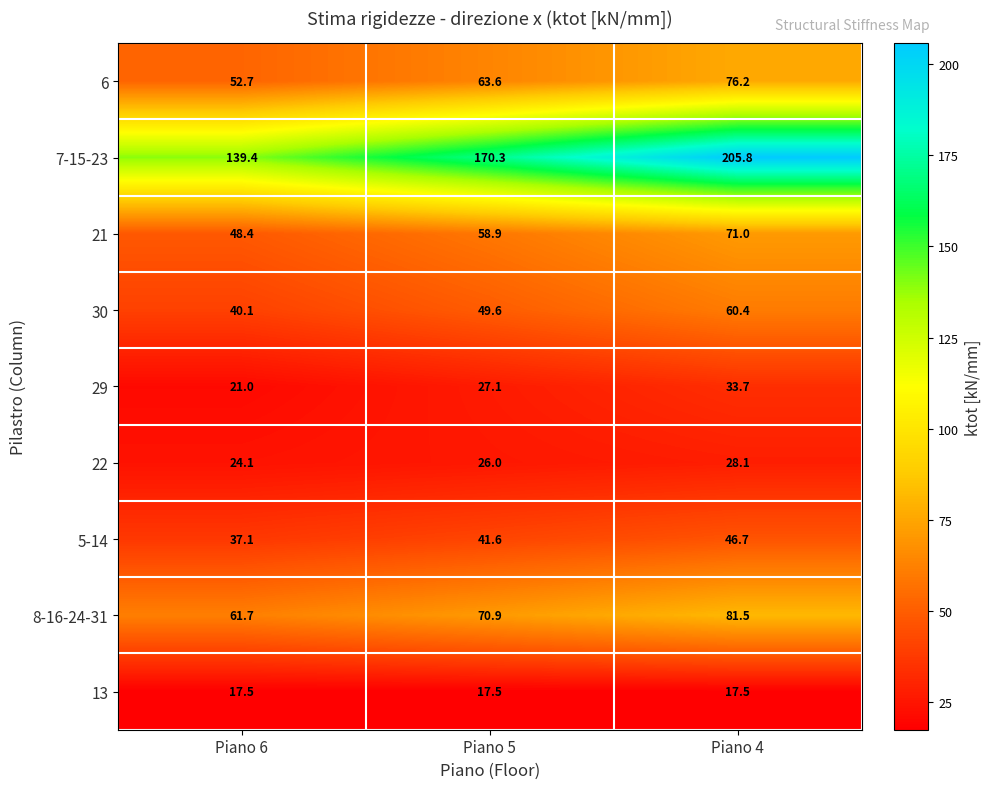

What is the total value across all series at Piano 4?

620.9